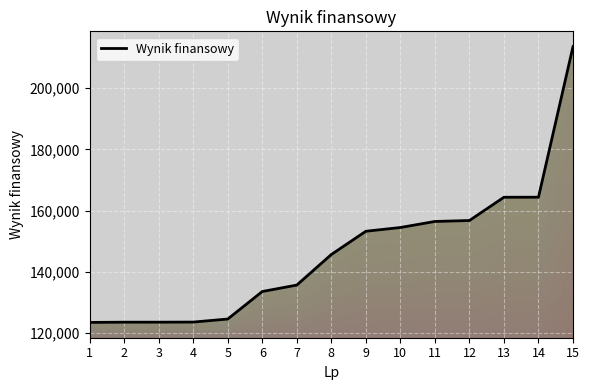

What is the difference between the maximum and second lowest values?

90012